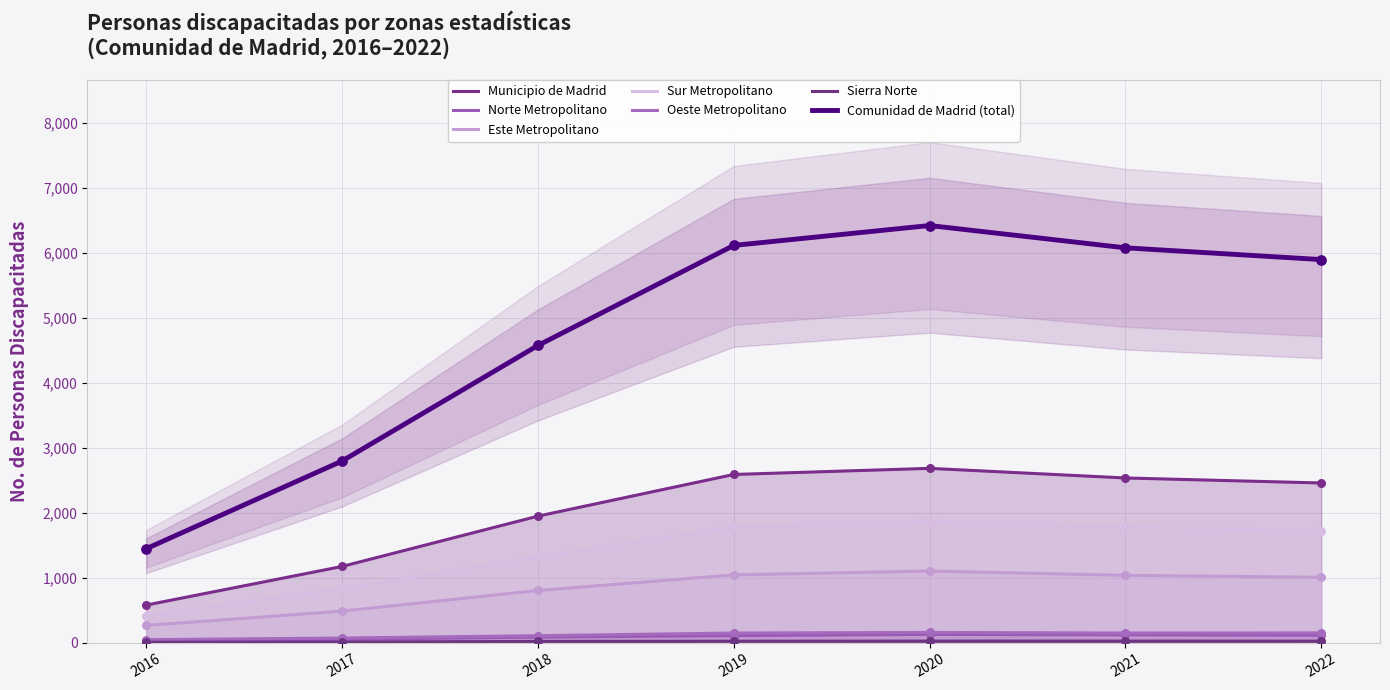

Is the value of Municipio de Madrid at 2018 greater than the value of Norte Metropolitano at 2022?

Yes